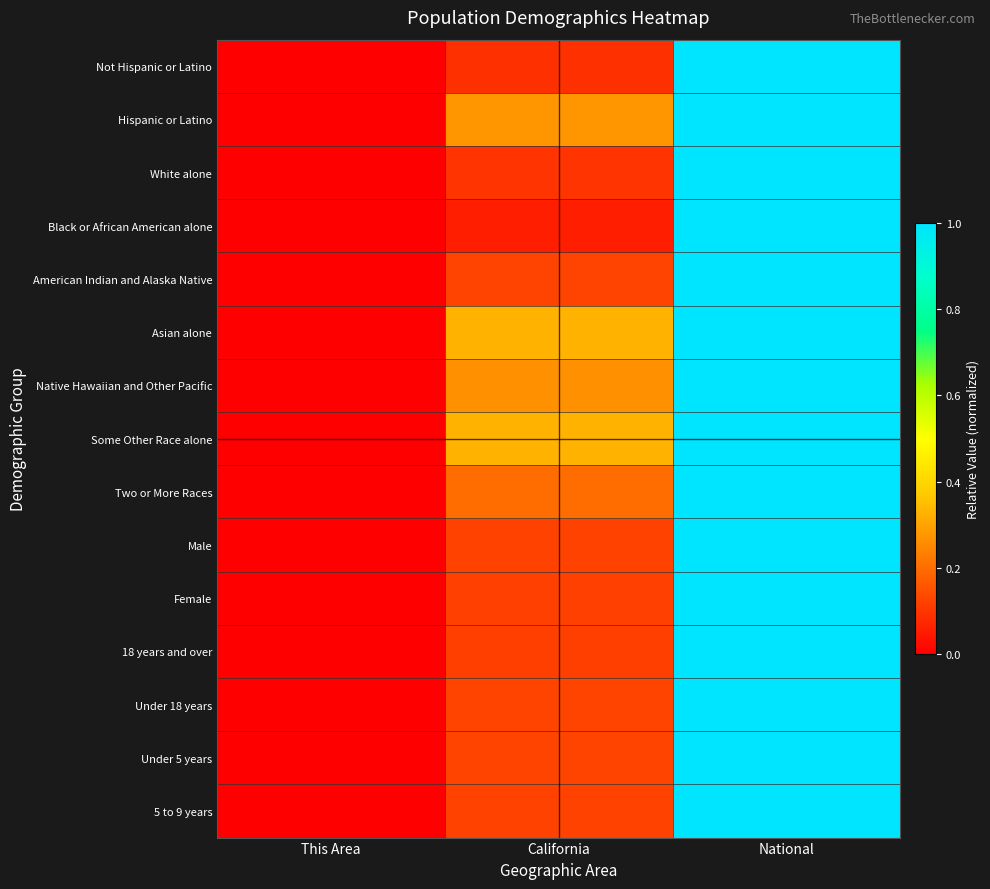

Reading left to right, list all the values displayed in this chart.

Not Hispanic or Latino: This Area=0.0	California=0.1	National=1.0
Hispanic or Latino: This Area=0.0	California=0.3	National=1.0
White alone: This Area=0.0	California=0.1	National=1.0
Black or African American alone: This Area=0.0	California=0.1	National=1.0
American Indian and Alaska Native: This Area=0.0	California=0.1	National=1.0
Asian alone: This Area=0.0	California=0.3	National=1.0
Native Hawaiian and Other Pacific: This Area=0.0	California=0.3	National=1.0
Some Other Race alone: This Area=0.0	California=0.3	National=1.0
Two or More Races: This Area=0.0	California=0.2	National=1.0
Male: This Area=0.0	California=0.1	National=1.0
Female: This Area=0.0	California=0.1	National=1.0
18 years and over: This Area=0.0	California=0.1	National=1.0
Under 18 years: This Area=0.0	California=0.1	National=1.0
Under 5 years: This Area=0.0	California=0.1	National=1.0
5 to 9 years: This Area=0.0	California=0.1	National=1.0